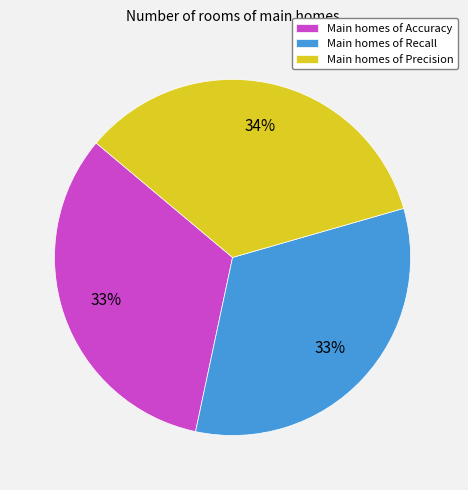

To the nearest percent, what percentage of the pie is Main homes of Recall?

33%